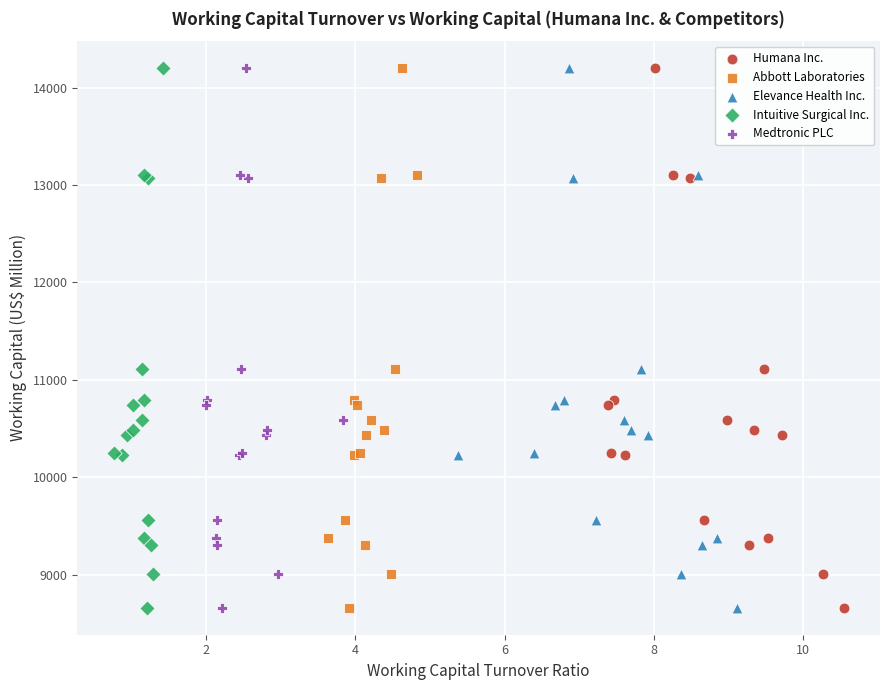

What are all the series names shown in the legend?

Humana Inc., Abbott Laboratories, Elevance Health Inc., Intuitive Surgical Inc., Medtronic PLC